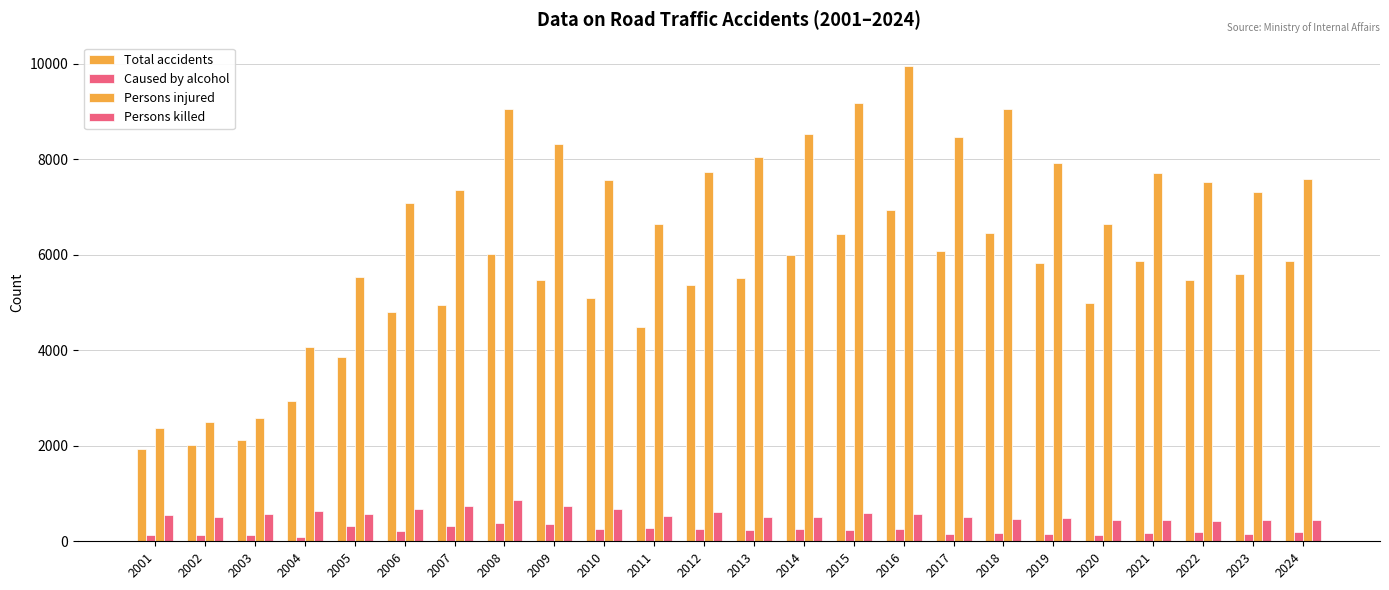

How many bars are there in each group?

4